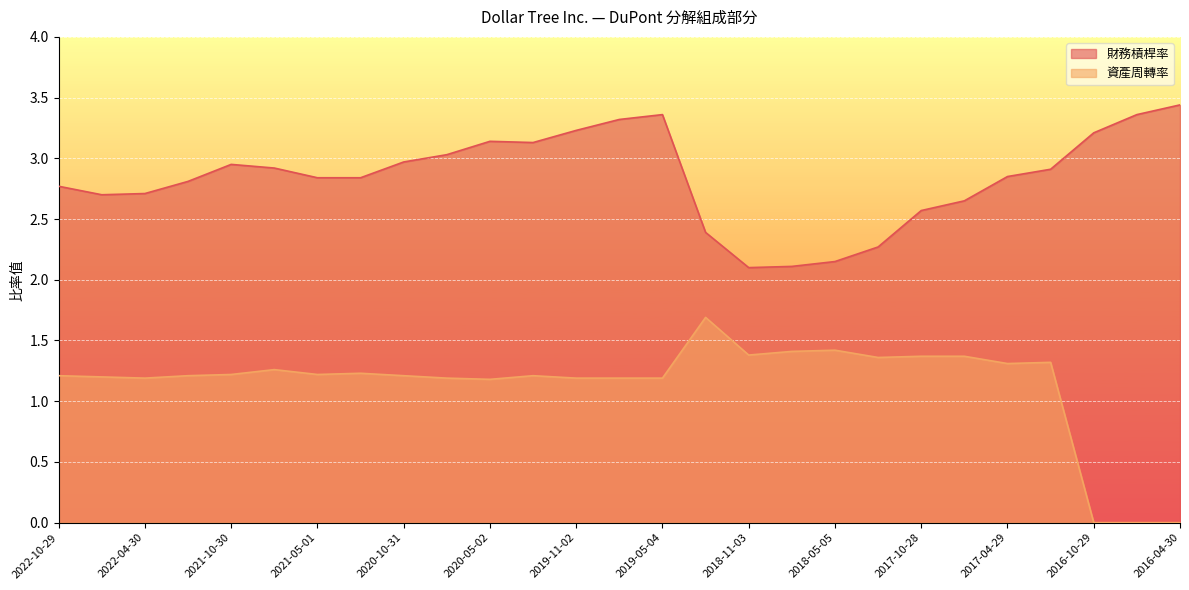

What is the difference between the highest and lowest values at 2018-08-04?

0.7